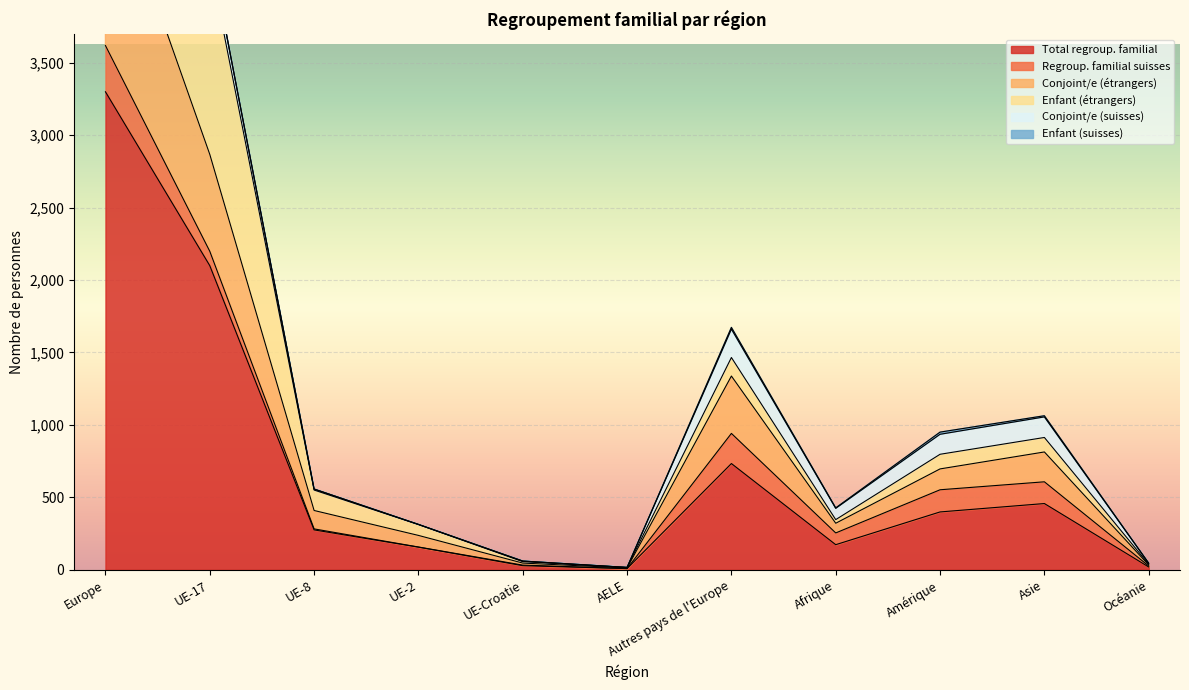

How many data points in Conjoint/e (étrangers) are less than 409?

5